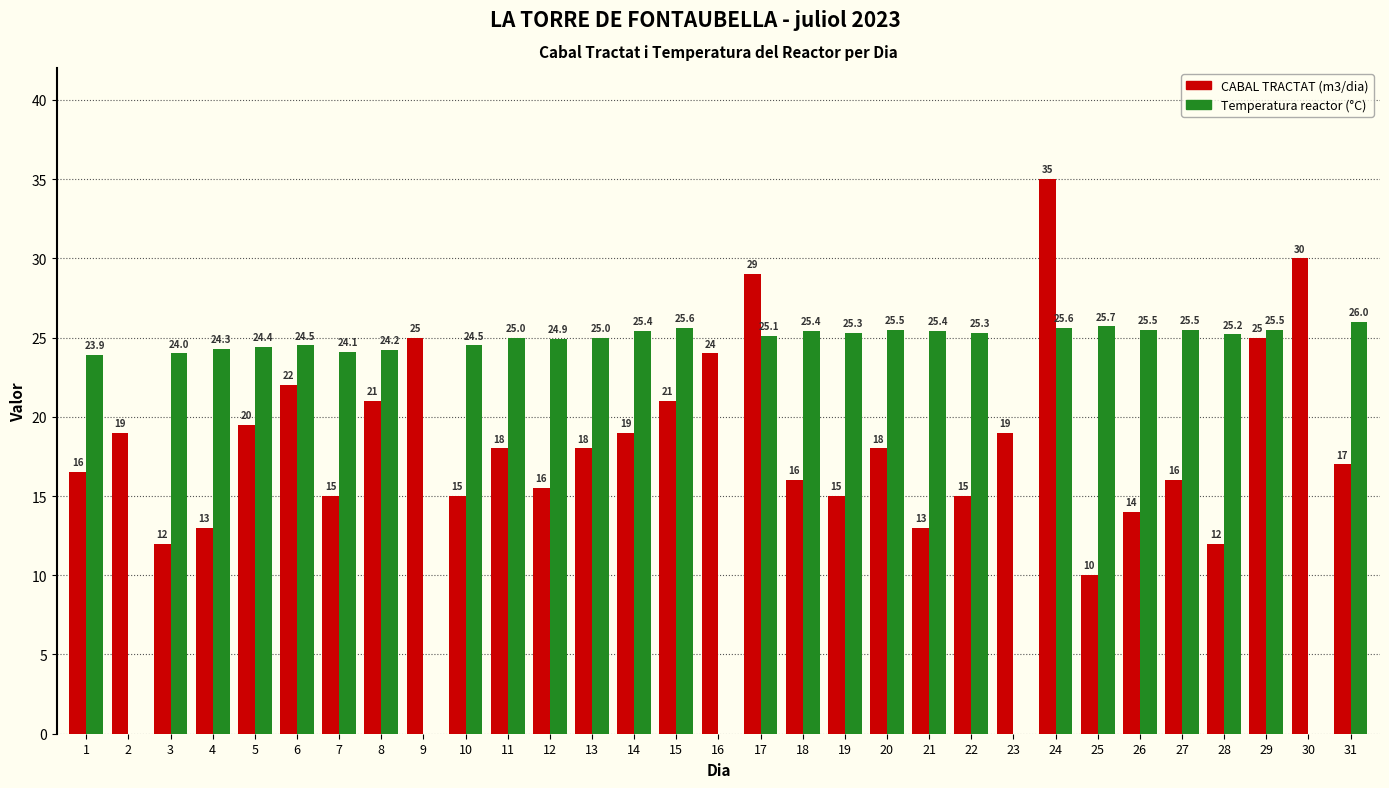

Reading left to right, list all the values displayed in this chart.

CABAL TRACTAT (m3/dia): 1=16.5	2=19.0	3=12.0	4=13.0	5=19.5	6=22.0	7=15.0	8=21.0	9=25.0	10=15.0	11=18.0	12=15.5	13=18.0	14=19.0	15=21.0	16=24.0	17=29.0	18=16.0	19=15.0	20=18.0	21=13.0	22=15.0	23=19.0	24=35.0	25=10.0	26=14.0	27=16.0	28=12.0	29=25.0	30=30.0	31=17.0
Temperatura reactor (°C): 1=23.9	2=0.0	3=24.0	4=24.3	5=24.4	6=24.5	7=24.1	8=24.2	9=0.0	10=24.5	11=25.0	12=24.9	13=25.0	14=25.4	15=25.6	16=0.0	17=25.1	18=25.4	19=25.3	20=25.5	21=25.4	22=25.3	23=0.0	24=25.6	25=25.7	26=25.5	27=25.5	28=25.2	29=25.5	30=0.0	31=26.0